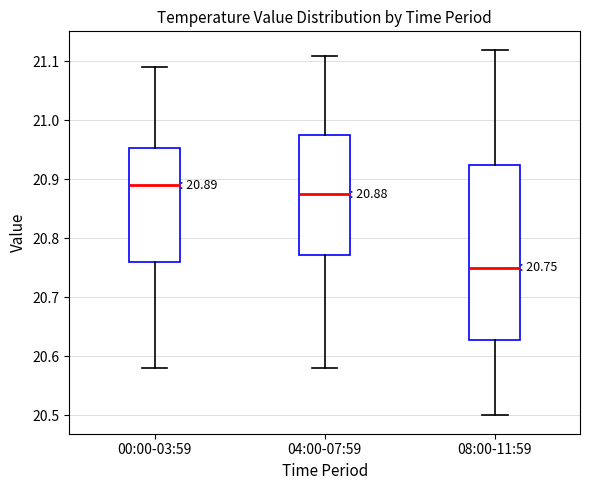

Which box's median line is the lowest?

08:00-11:59